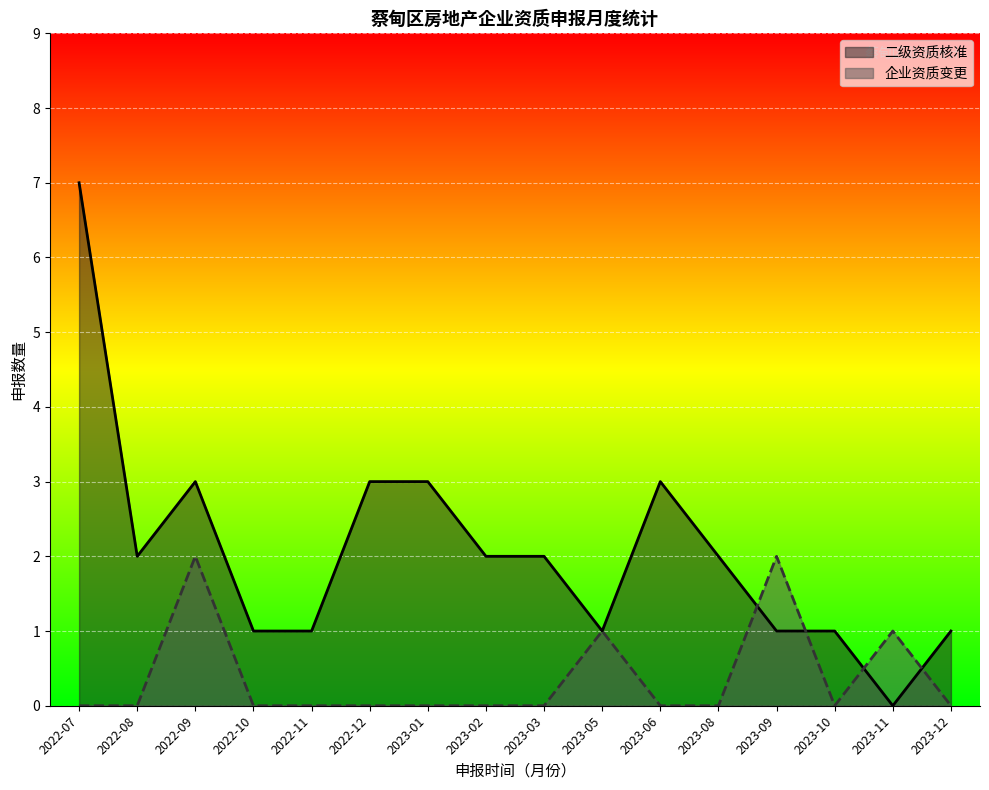

The value of 二级资质核准 at 2023-01 is 3. True or false?

True